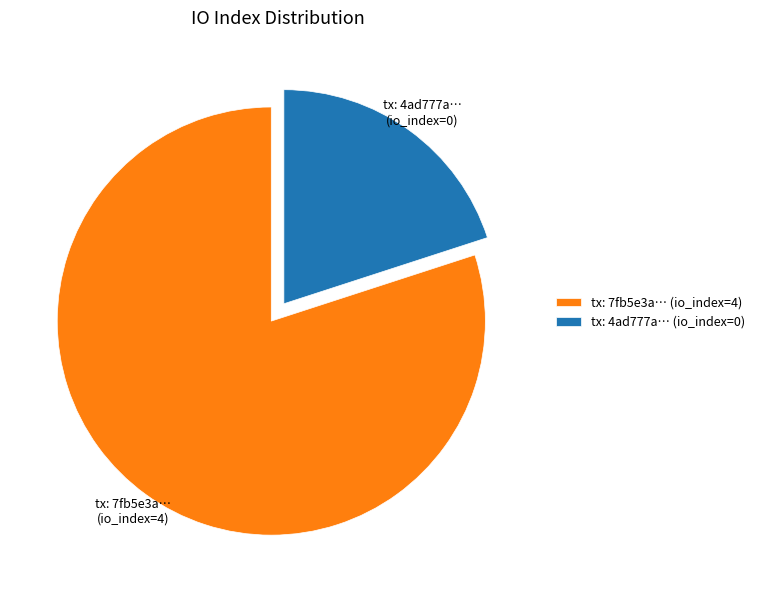

Do tx: 7fb5e3a… (io_index=4) and tx: 4ad777a… (io_index=0) together represent more than half of the pie?

Yes